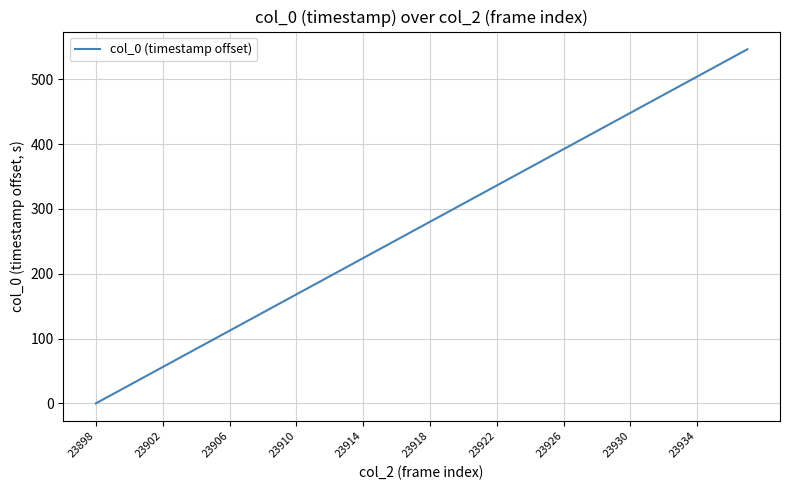

What is the difference between the maximum and minimum values?

546.5